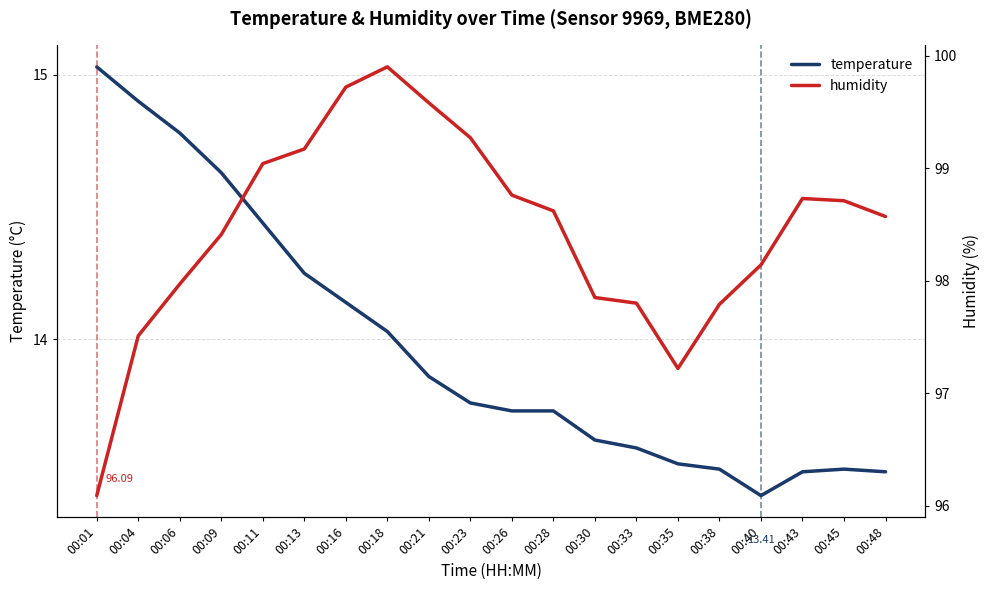

Where does the humidity series first go above 98?

00:09